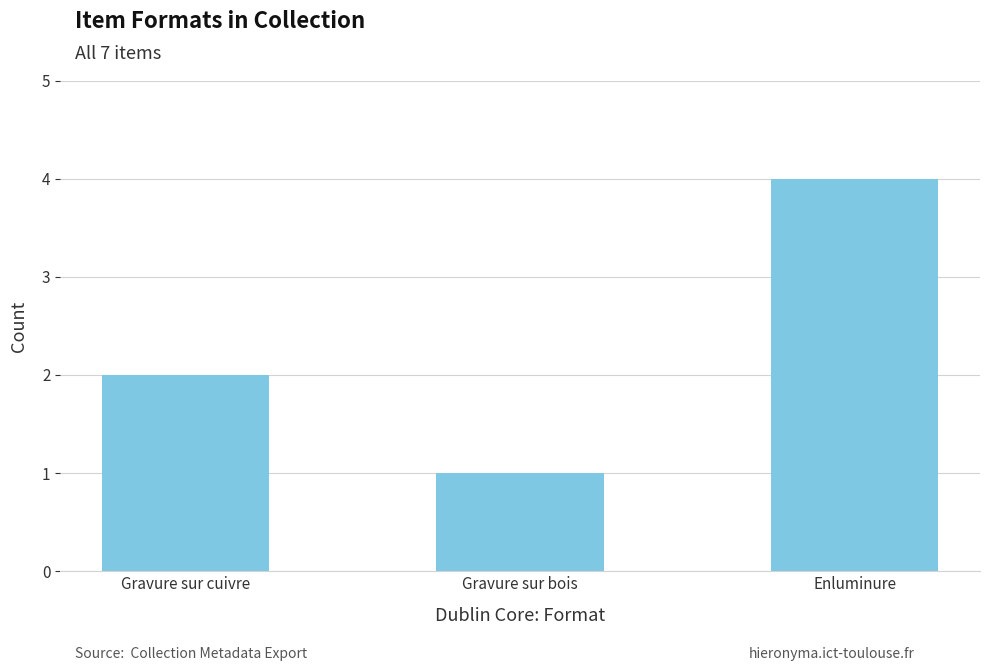

Reading left to right, extract all data points from this chart.

Gravure sur cuivre=2	Gravure sur bois=1	Enluminure=4